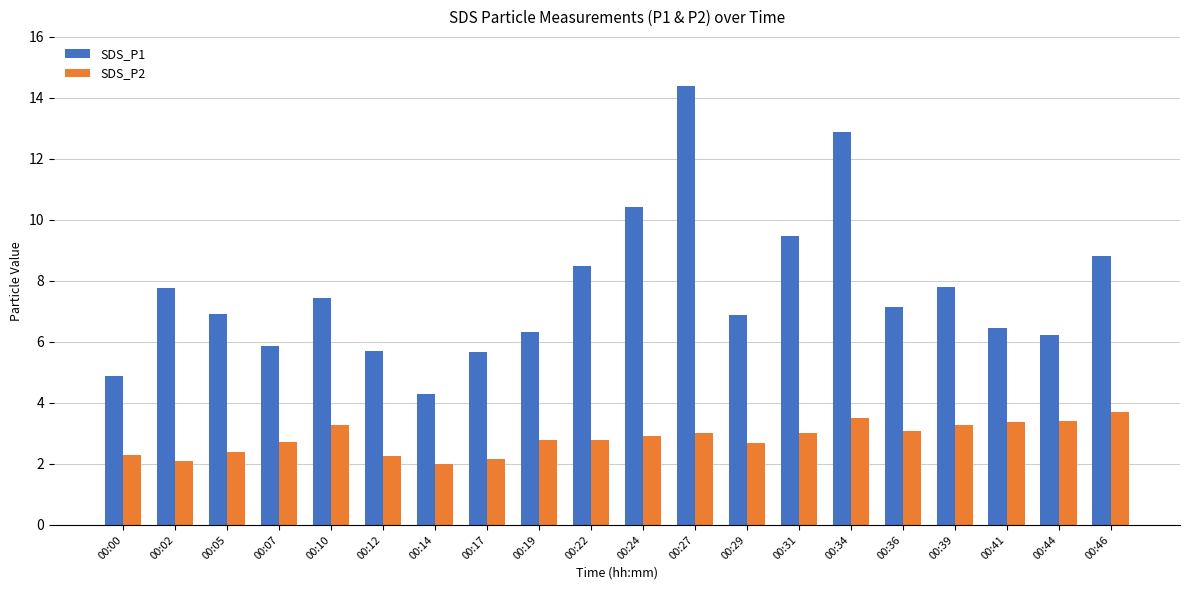

What is the minimum value for SDS_P2?

2.0